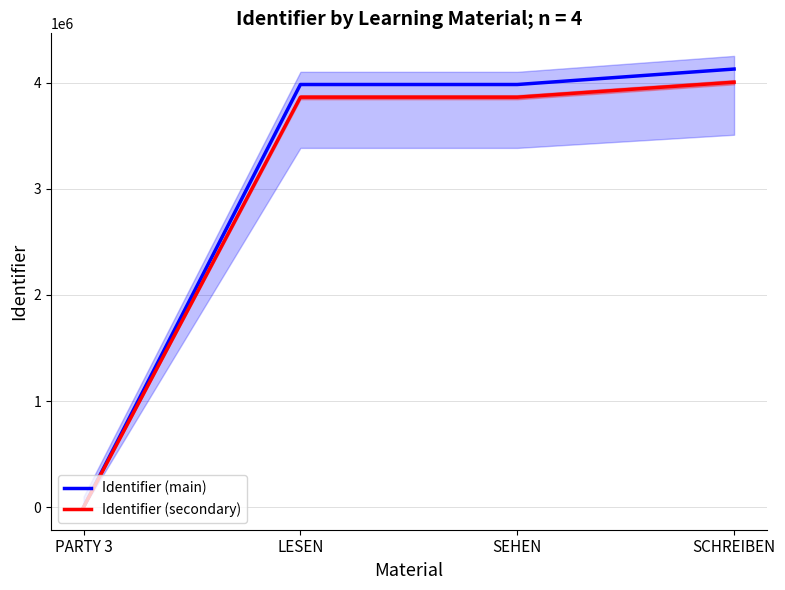

At which category is the sum across all series the highest?

SCHREIBEN